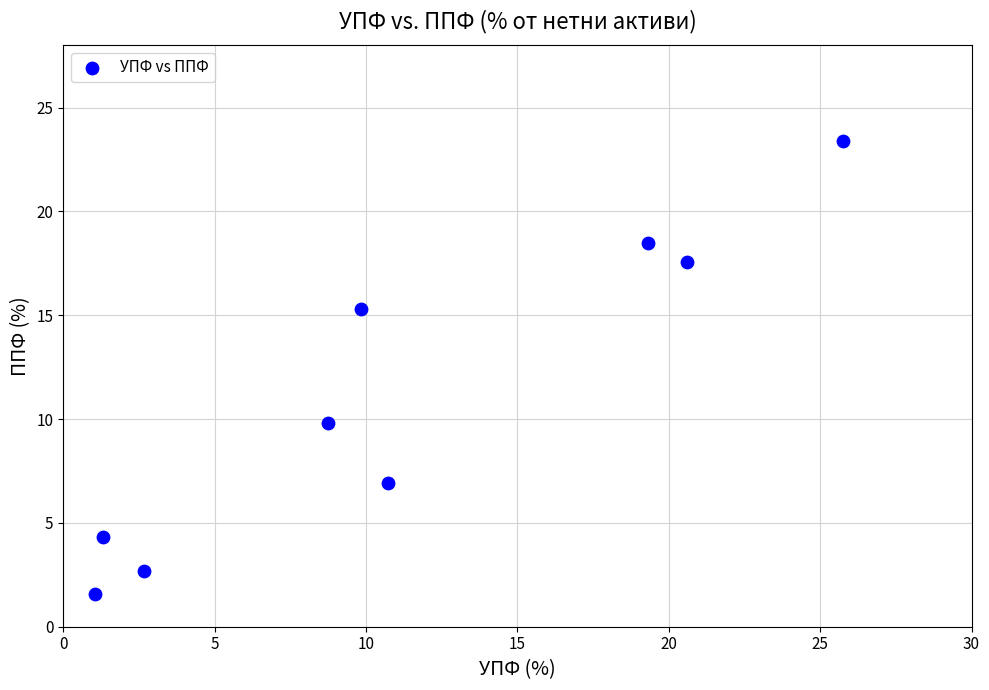

What is the average Y value?

11.1